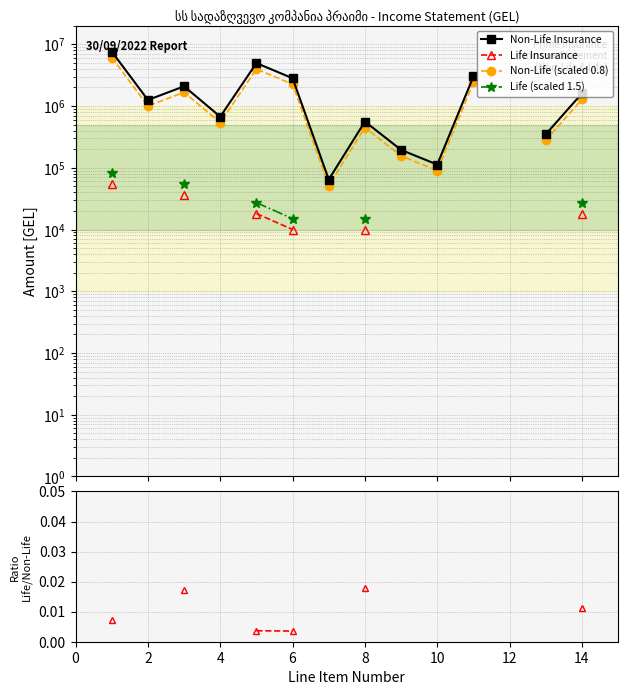

List the series in order of their peak value, highest first.

Non-Life Insurance, Non-Life (scaled 0.8), Life (scaled 1.5), Life Insurance, Life/Non-Life ratio